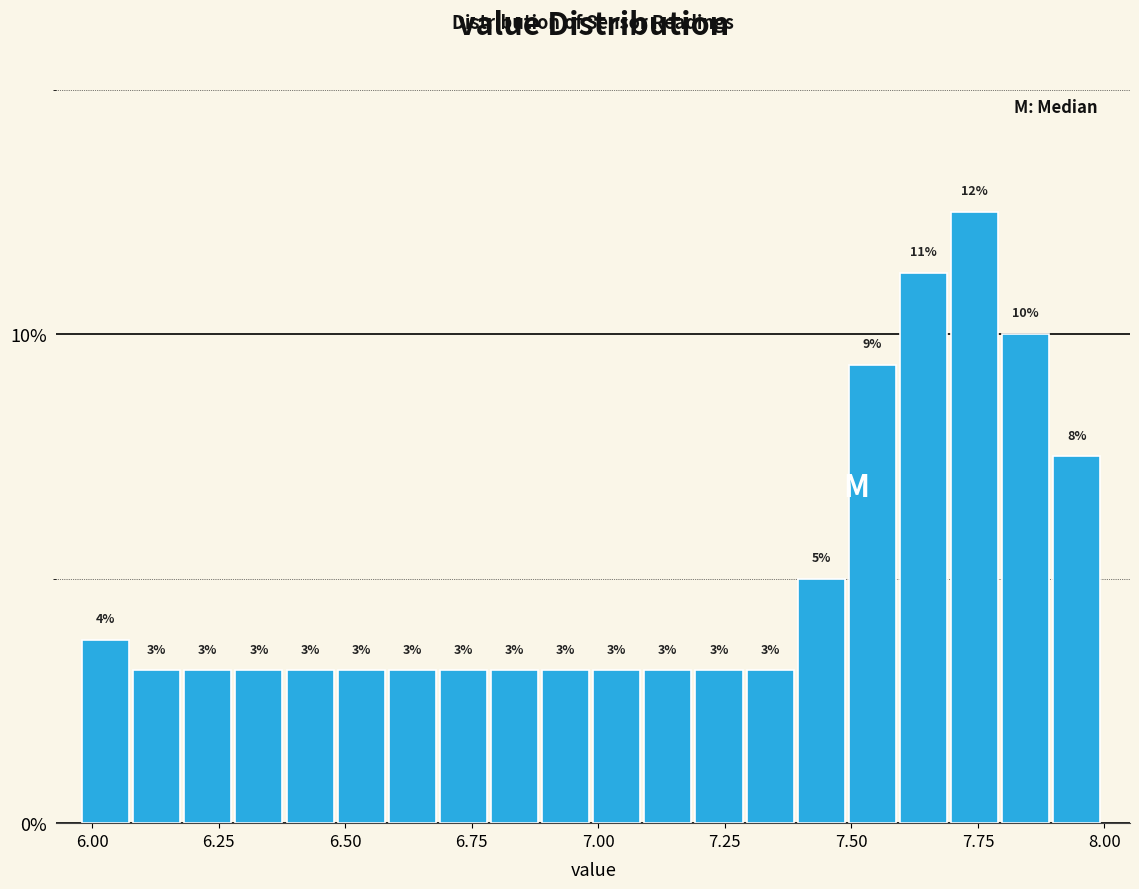

Read against the x-axis, roughly where is the centre of the tallest bar?

7.75